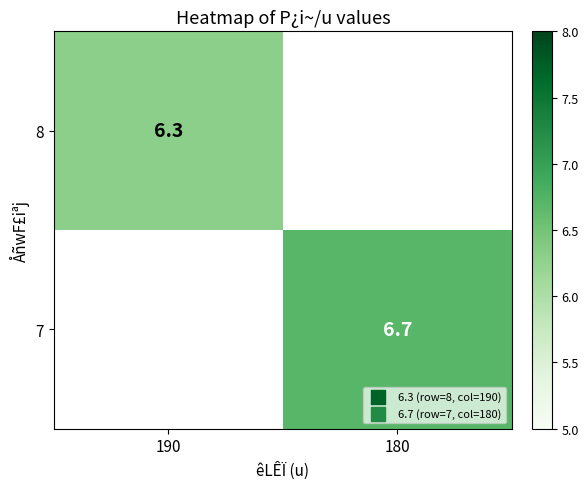

The value of 8 at 190 is 6.3. True or false?

True